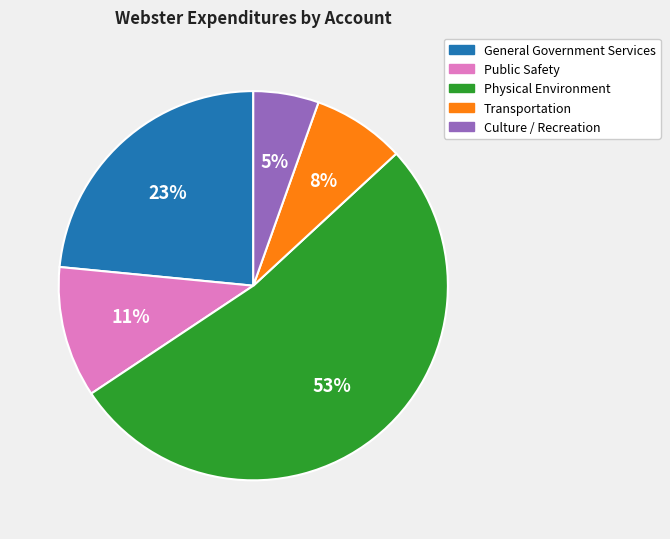

Does Public Safety represent more than half of the total?

No